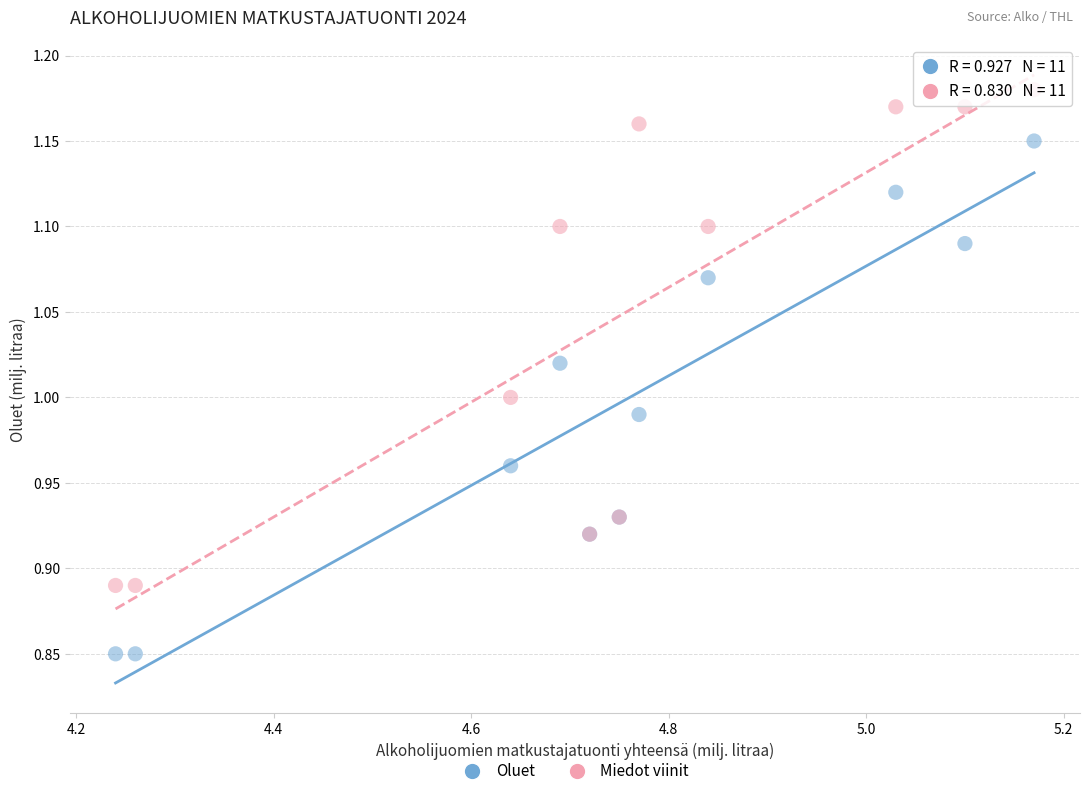

What are all the series names shown in the legend?

Oluet, Miedot viinit